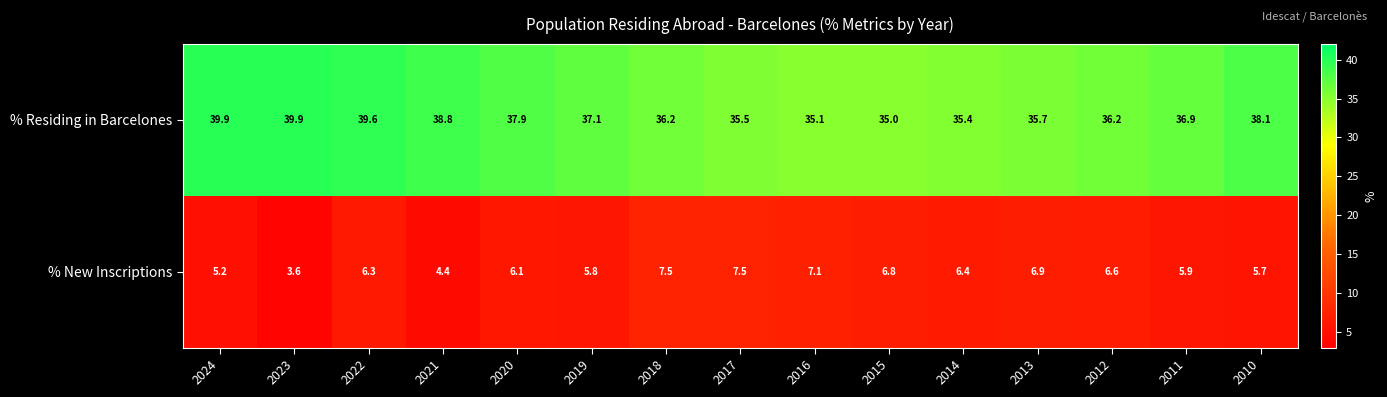

Which series has the largest total across all categories?

% Residing in Barcelones